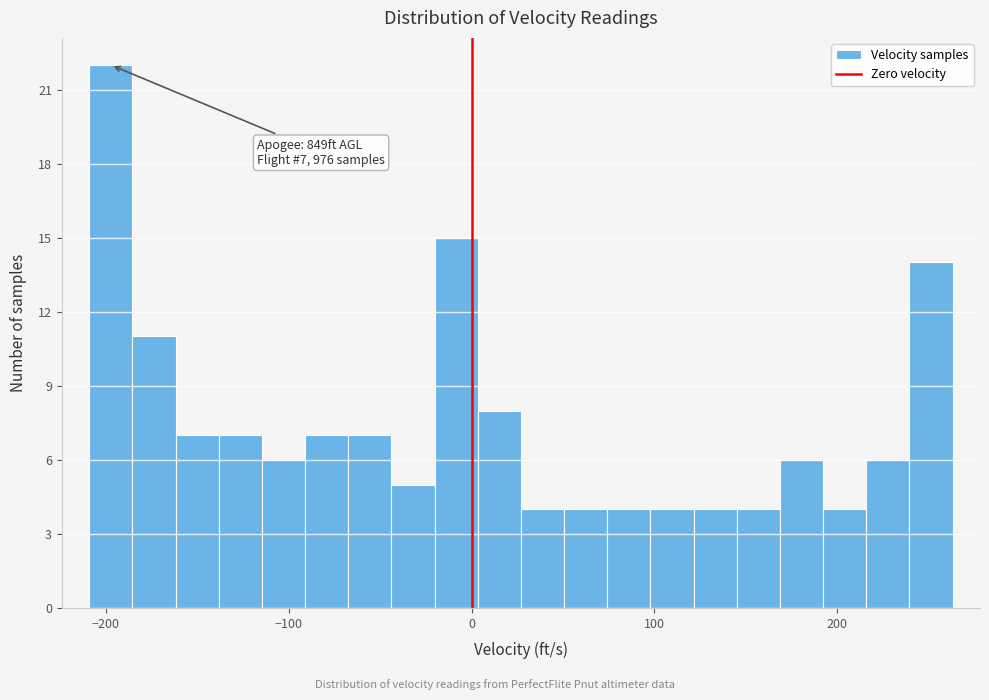

Read against the x-axis, roughly where is the centre of the tallest bar?

-200